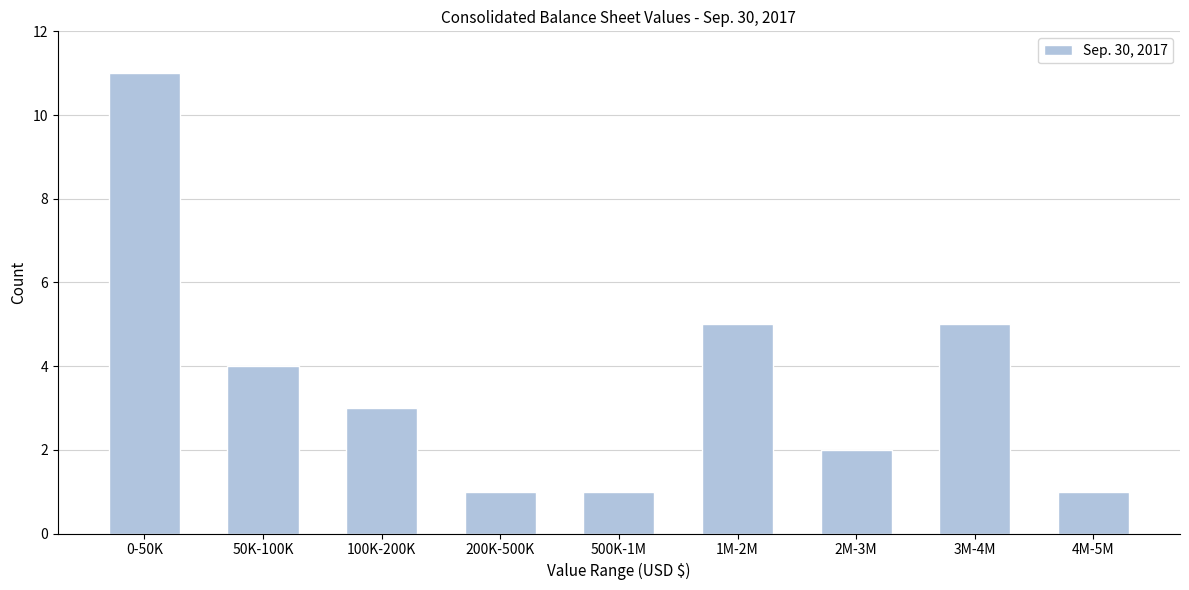

Reading right to left, extract all data points from this chart.

4M-5M=1	3M-4M=5	2M-3M=2	1M-2M=5	500K-1M=1	200K-500K=1	100K-200K=3	50K-100K=4	0-50K=11